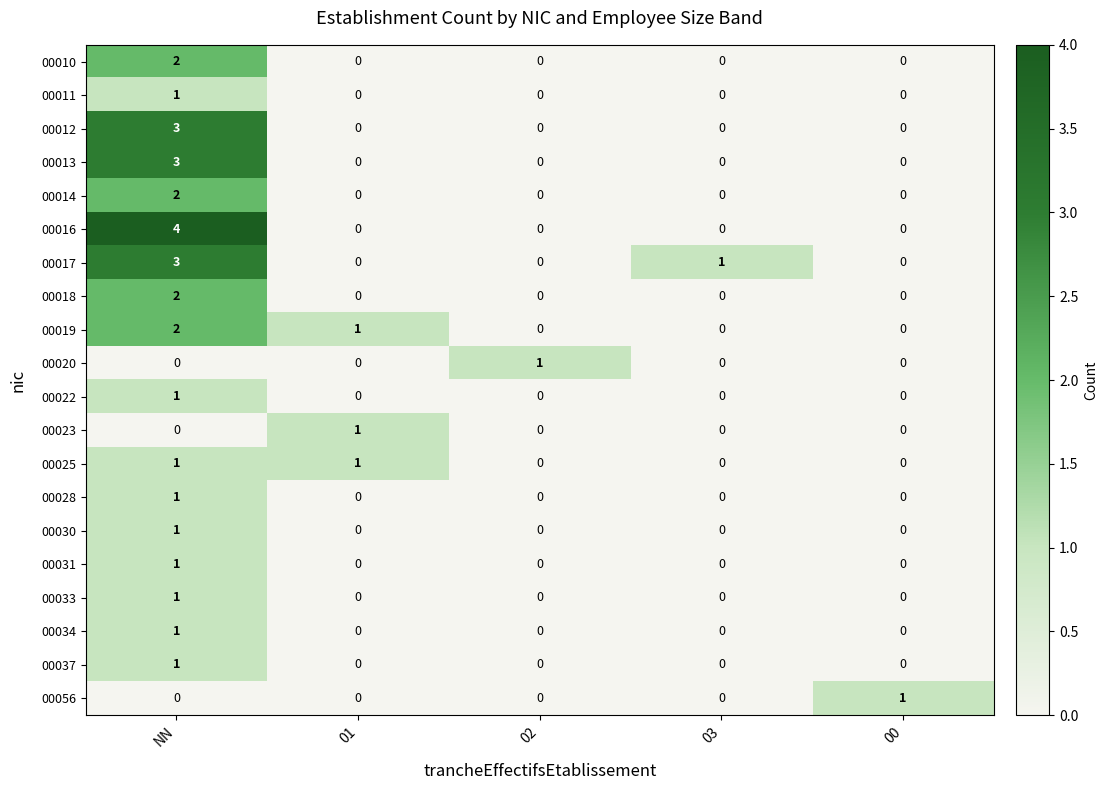

How many 00011 values are between 0 and 1?

5